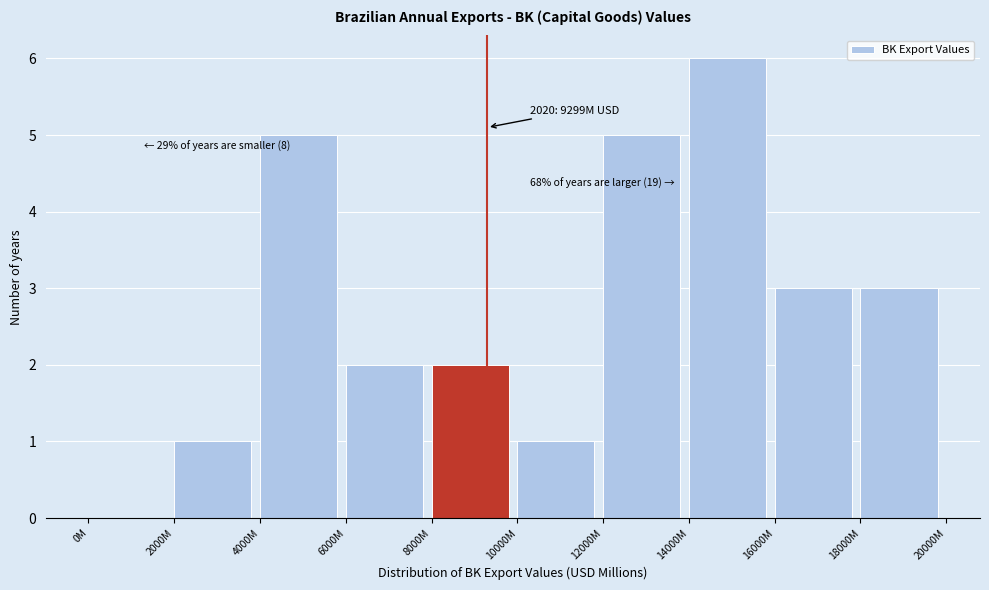

Reading left to right, list all the values displayed in this chart.

0M=0	2000M=1	4000M=5	6000M=2	8000M=2	10000M=1	12000M=5	14000M=6	16000M=3	18000M=3